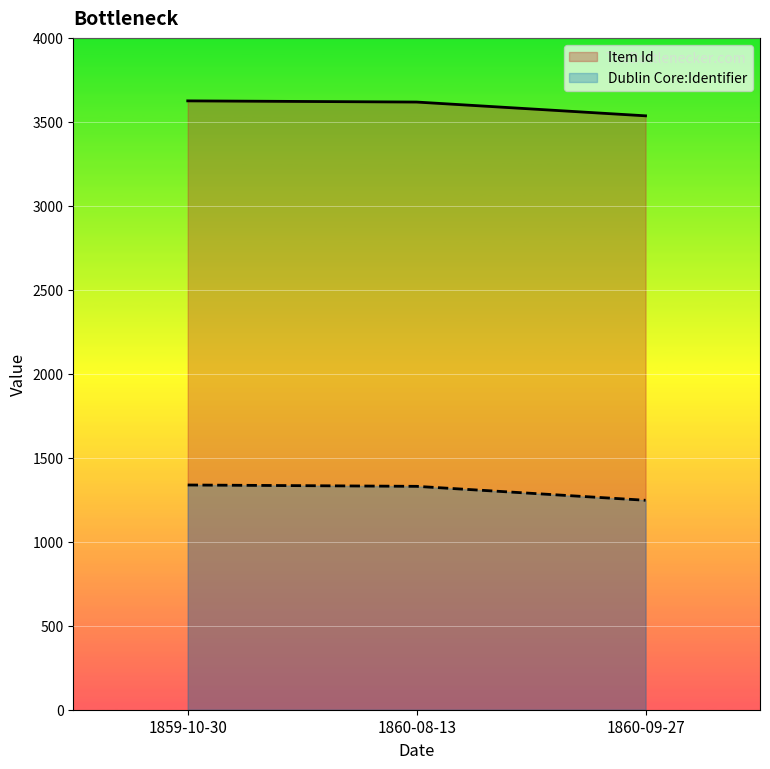

What is the difference between the maximum and second lowest values in the Dublin Core:Identifier series?

8